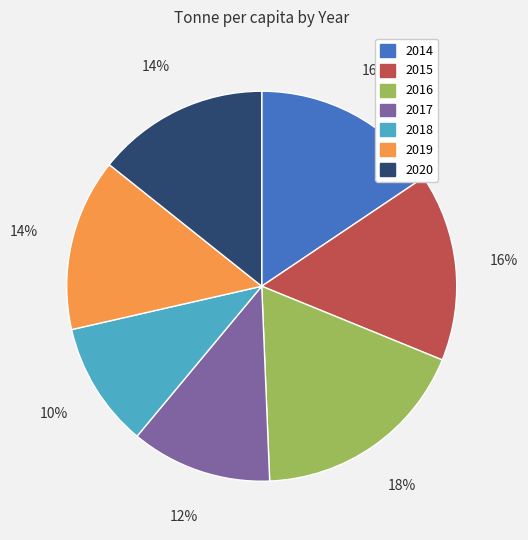

Is it true that 2018 is 25% of the pie?

False